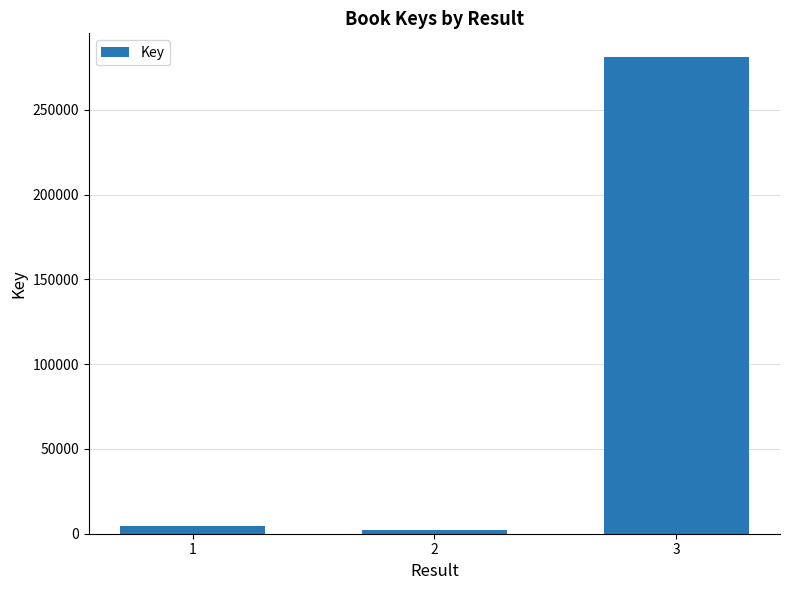

What is the difference between the values at 1 and 2?

2407